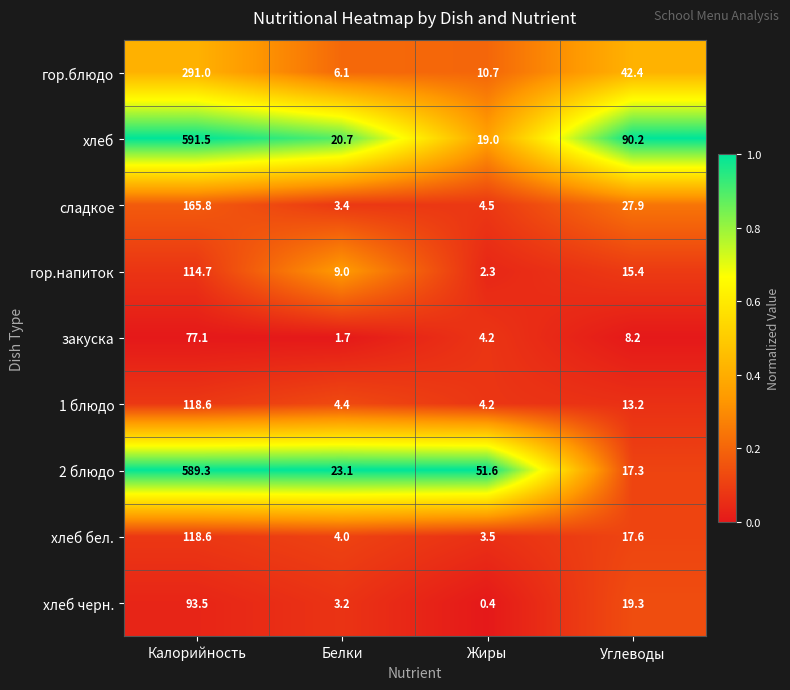

Is it true that хлеб equals 19.0 at Жиры?

True